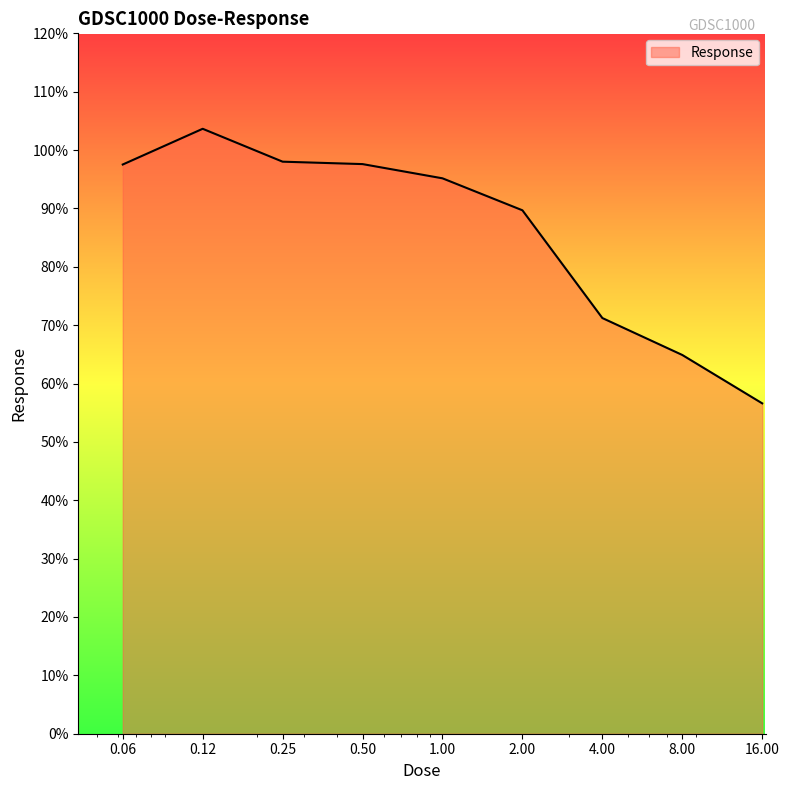

What is the greatest value displayed?

103.6